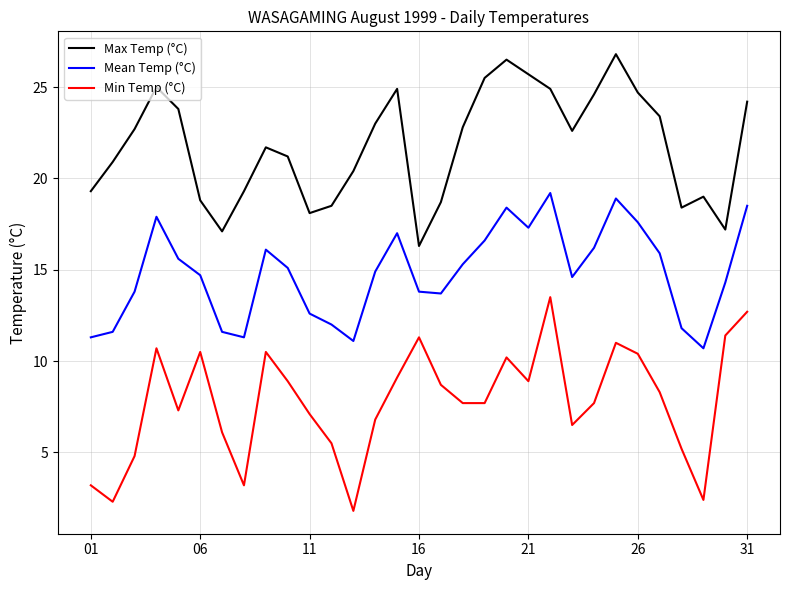

Which series has the largest range (max minus min)?

Min Temp (°C)